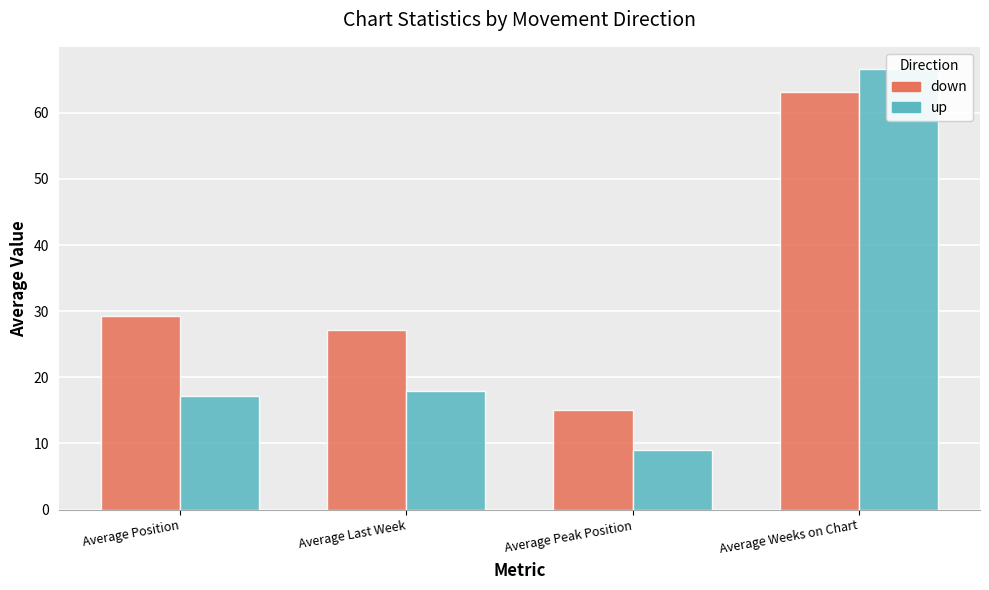

Rank the series by their average value, from highest to lowest.

down, up